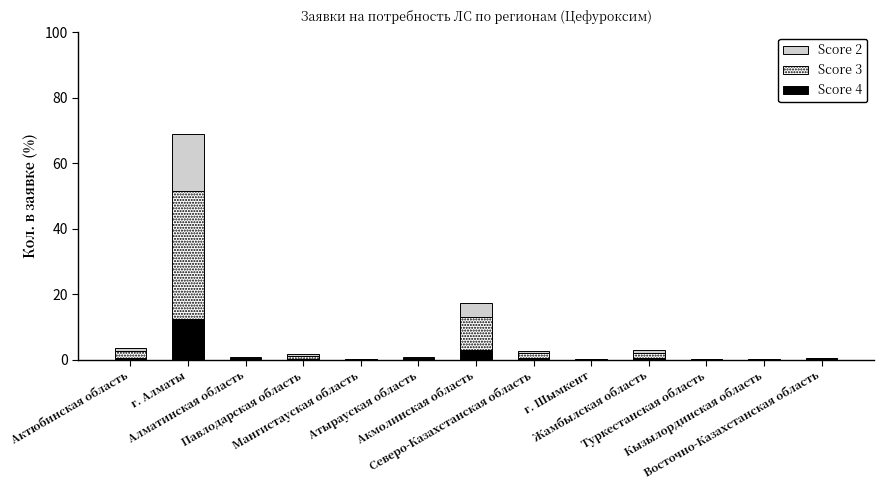

What is the sum of all Score 4 values?

18.0